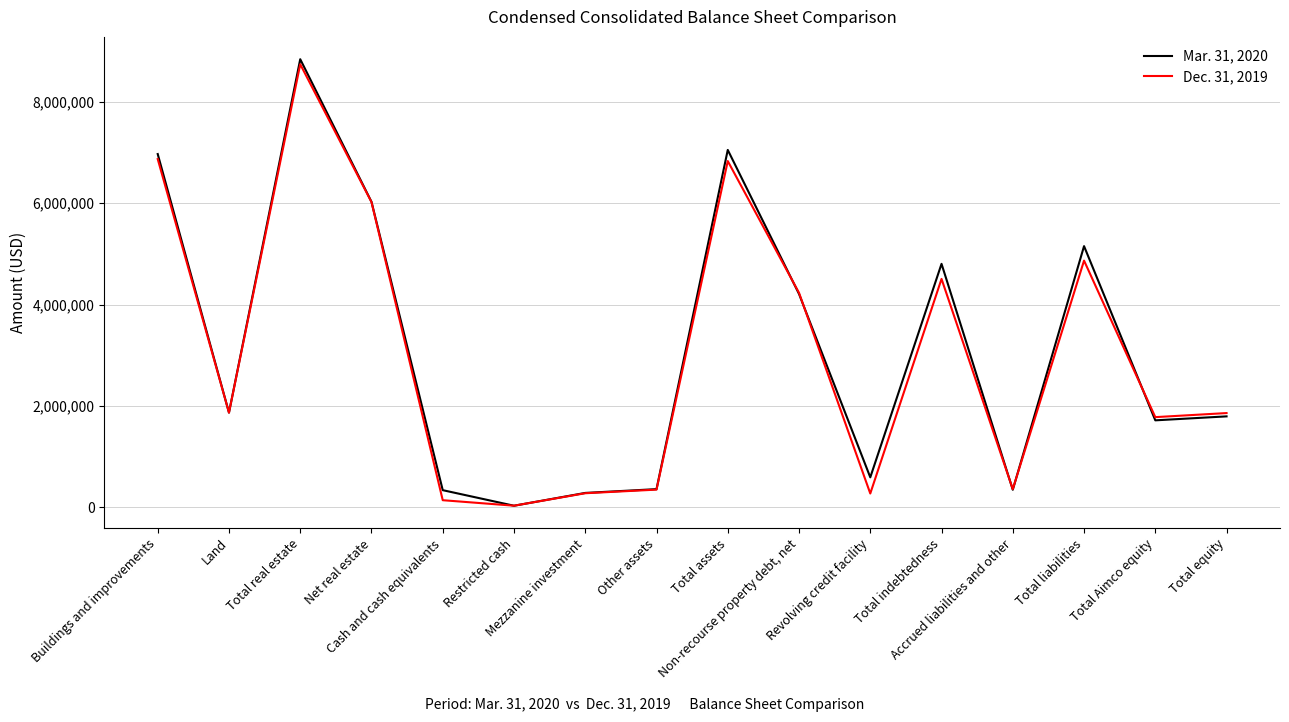

What is the greatest value displayed?

8836608